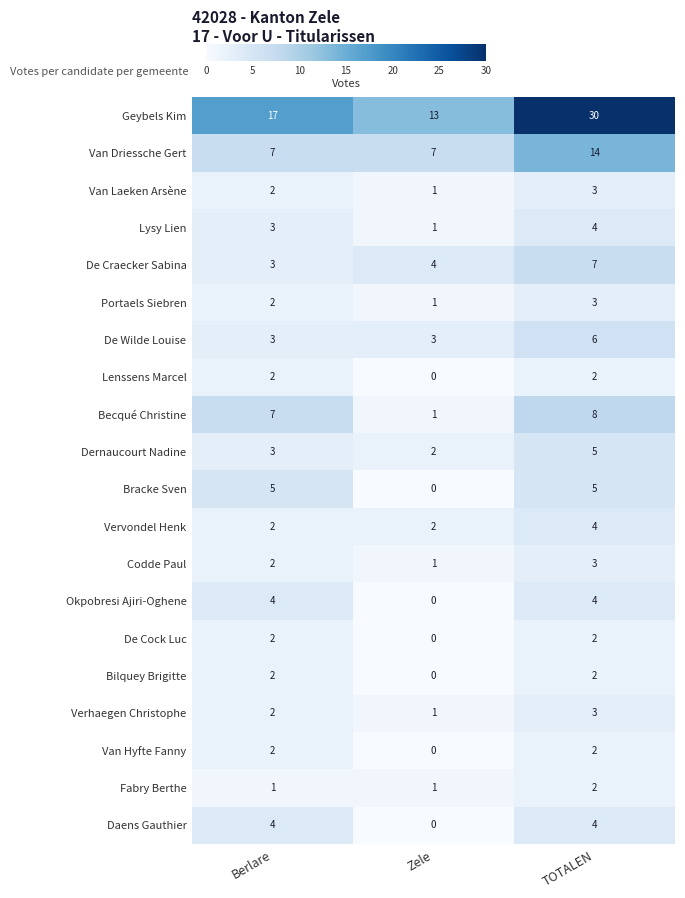

How many categories are shown in the chart?

3